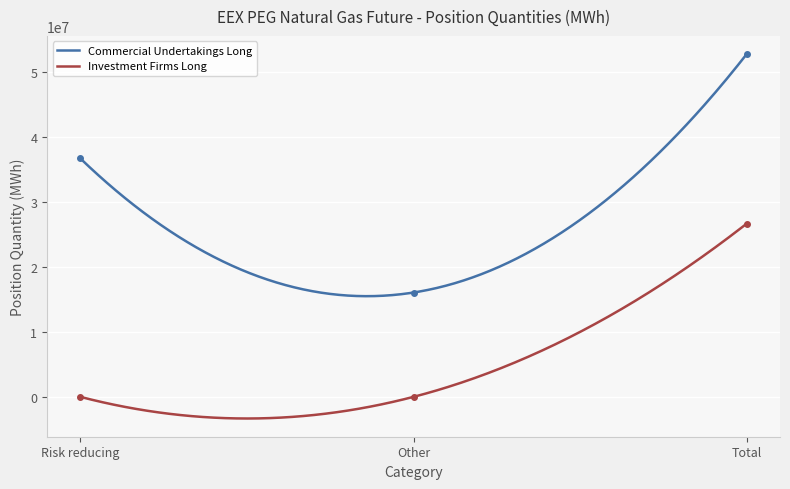

Reading left to right, list all the values displayed in this chart.

Commercial Undertakings Long: Risk reducing=36658561.1	Other=16040753.8	Total=52699315.0
Investment Firms Long: Risk reducing=0.0	Other=0.0	Total=26632959.0